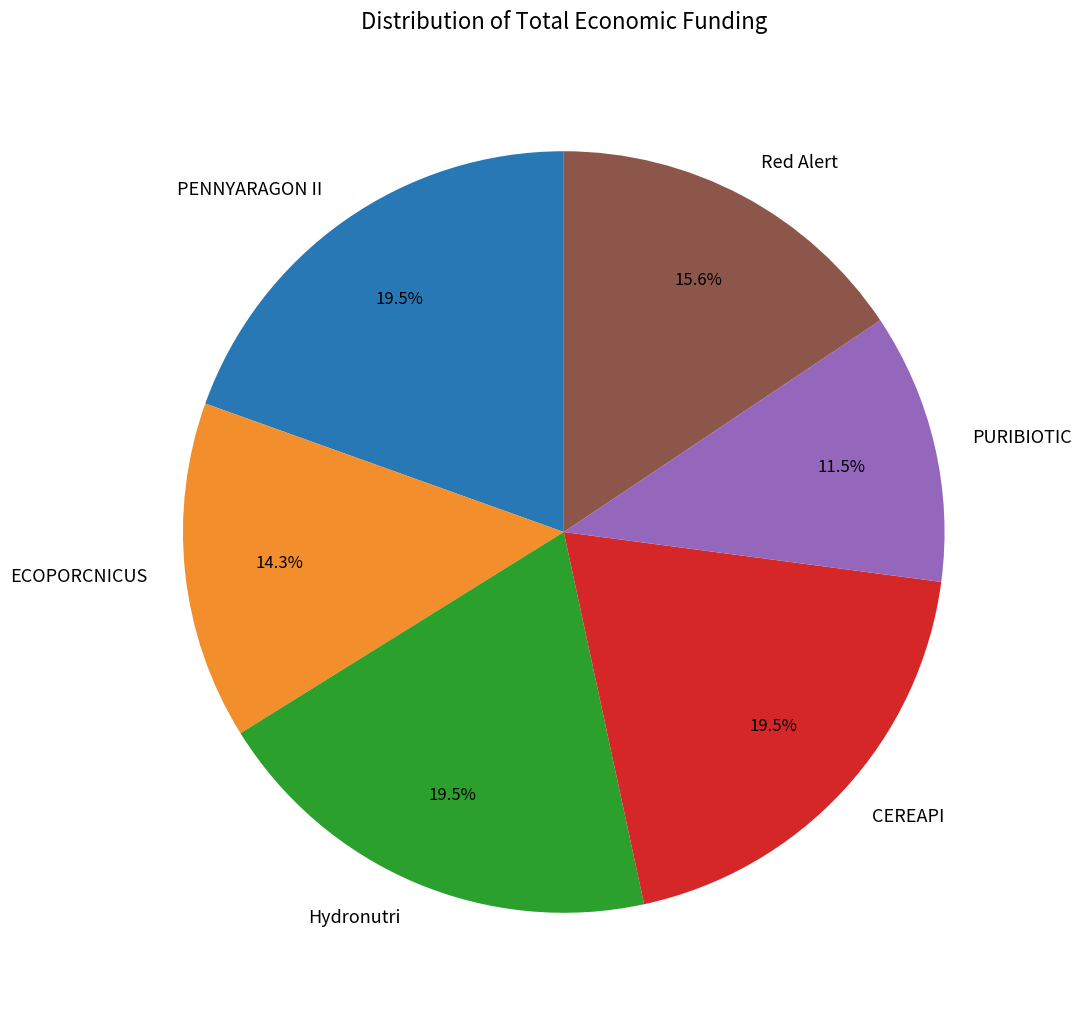

How many slices are in this pie chart?

6